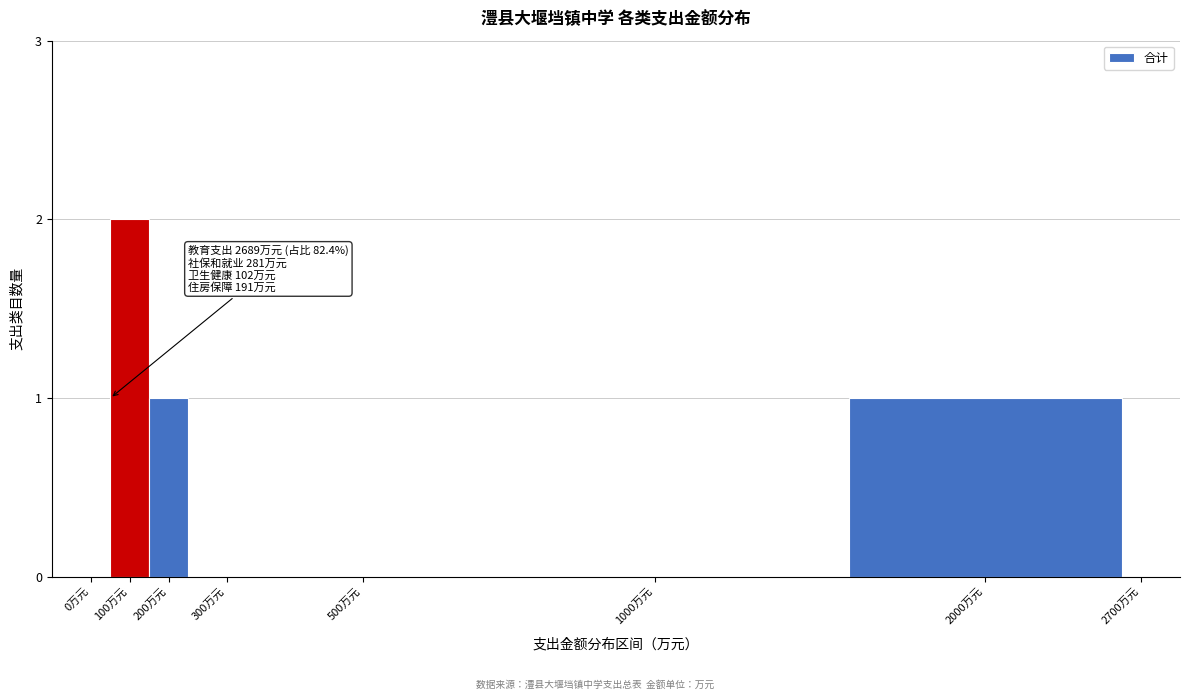

Reading left to right, list all the values displayed in this chart.

0万元=0	100万元=2	200万元=1	300万元=0	500万元=0	1000万元=0	2000万元=1	2700万元=0